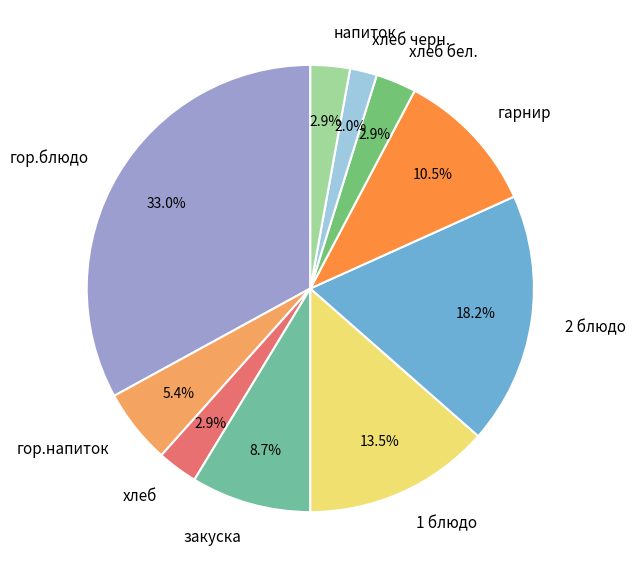

True or false: хлеб accounts for 3% of the total.

True